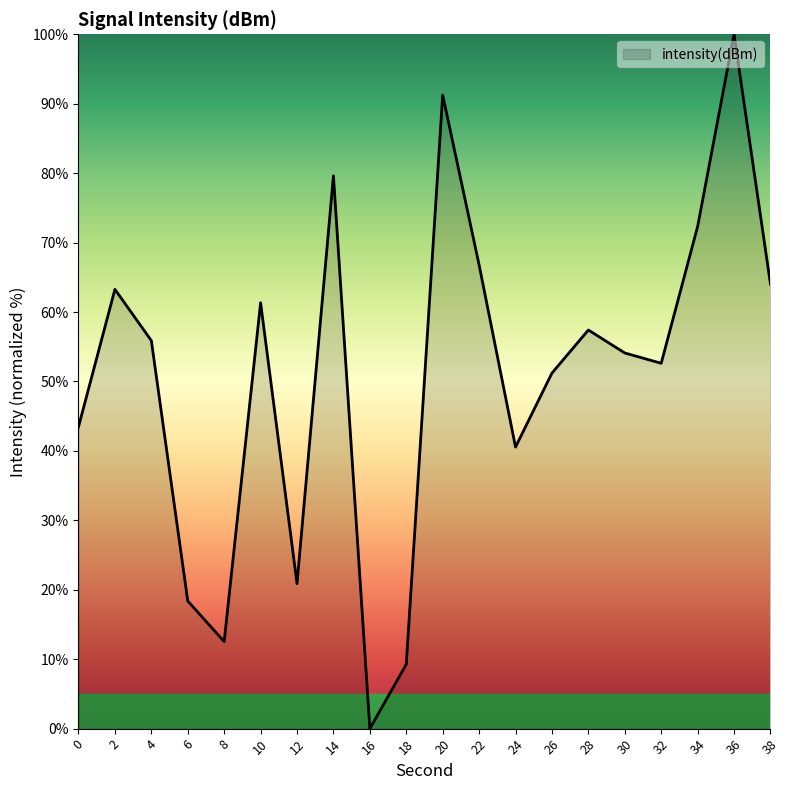

The value at 10 is 93.2. True or false?

False